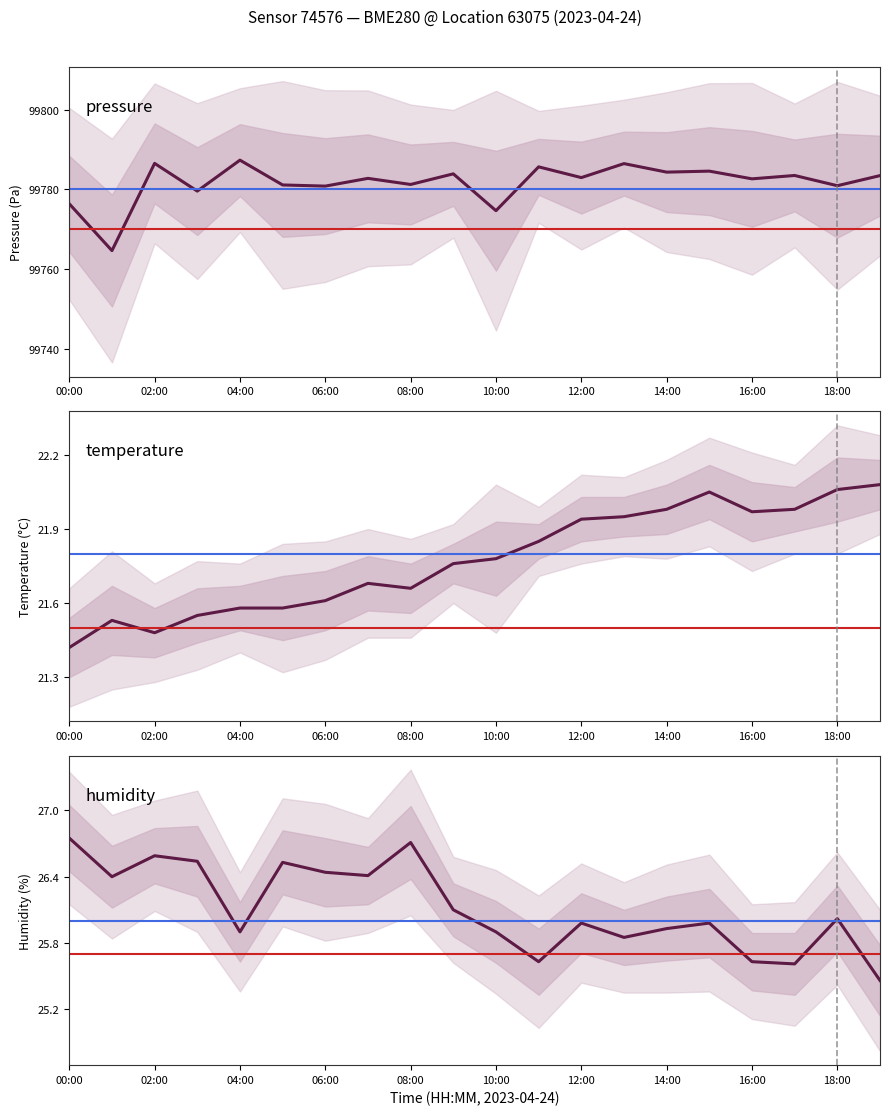

What is the spread (max minus min) of values at 12:00?

99761.0